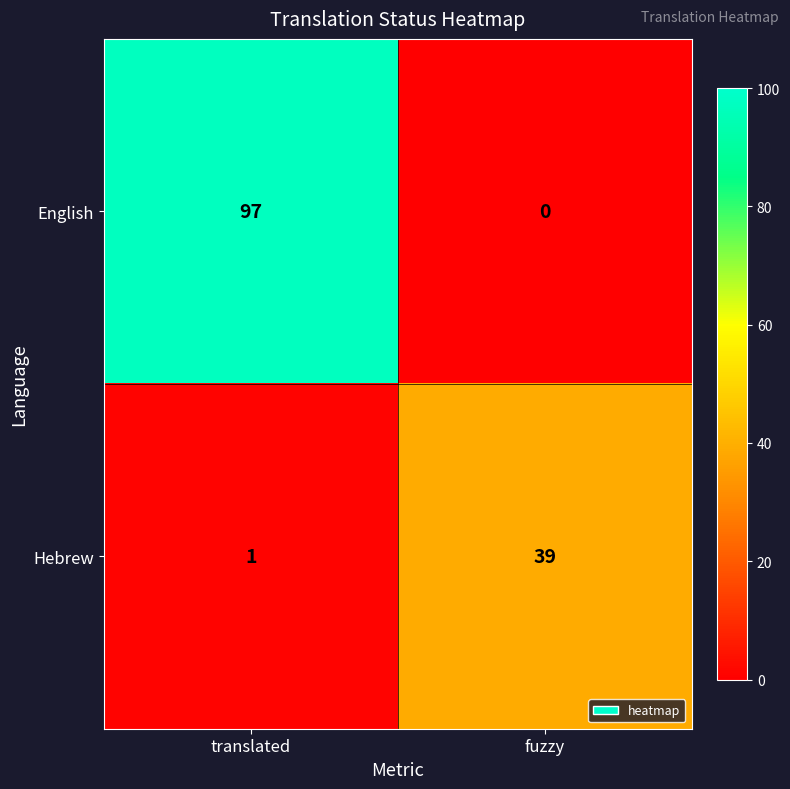

Reading right to left, extract all data points from this chart.

English: fuzzy=0	translated=97
Hebrew: fuzzy=39	translated=1